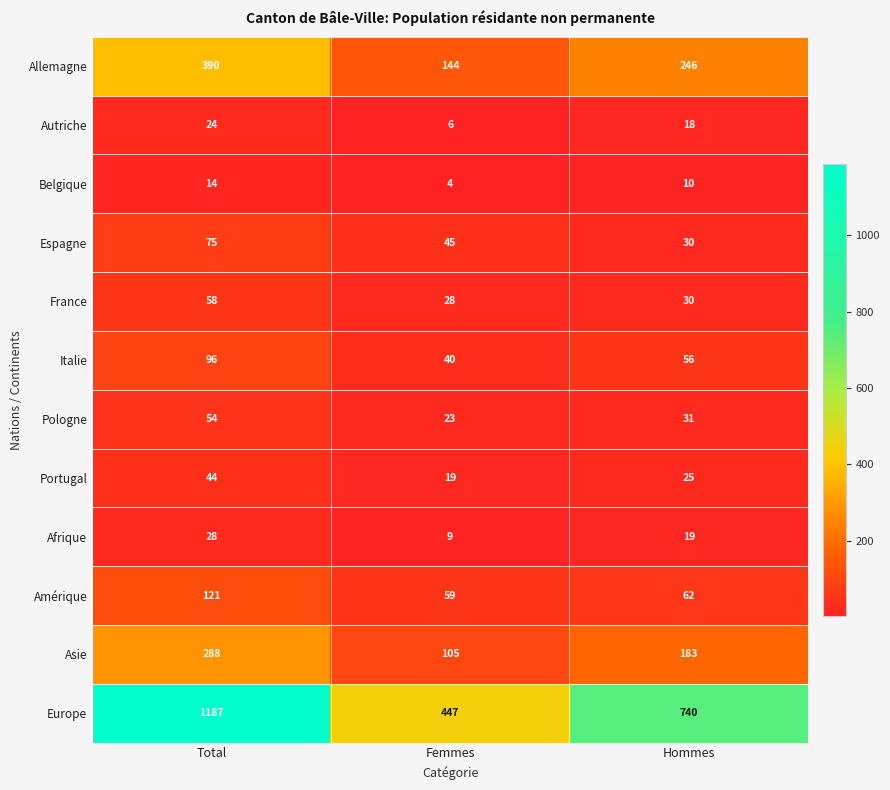

What is the spread (max minus min) of values at Total?

1173